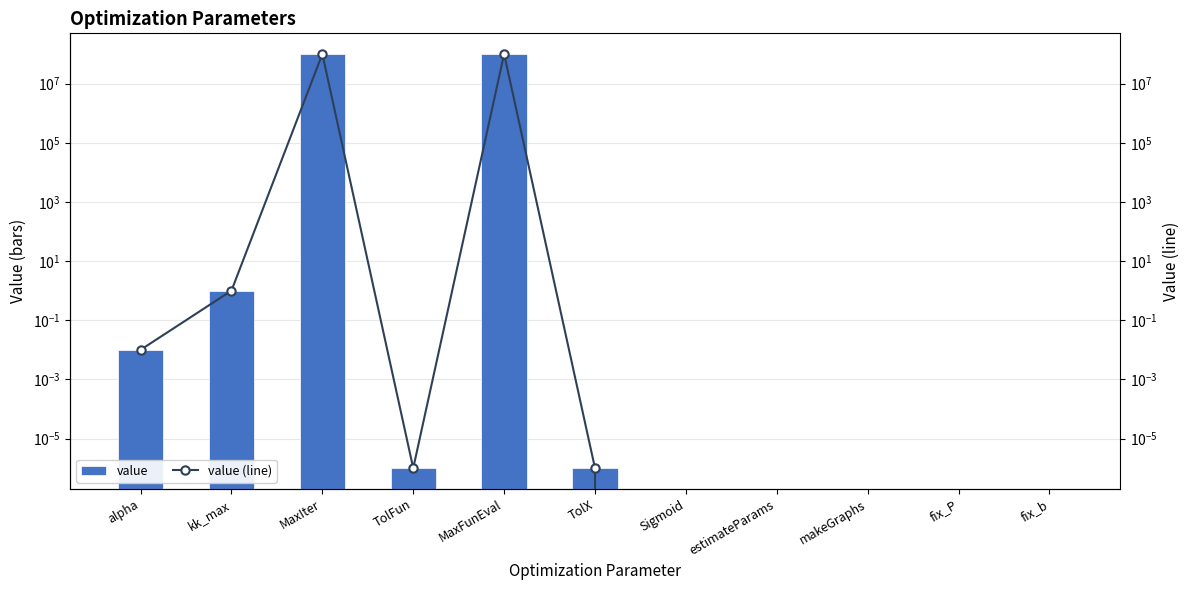

Reading left to right, what are all the values shown in this chart?

value: 0.0	1.0	100000000.0	0.0	100000000.0	0.0	0.0	0.0	0.0	0.0	0.0
value (line): 0.0	1.0	100000000.0	0.0	100000000.0	0.0	0.0	0.0	0.0	0.0	0.0